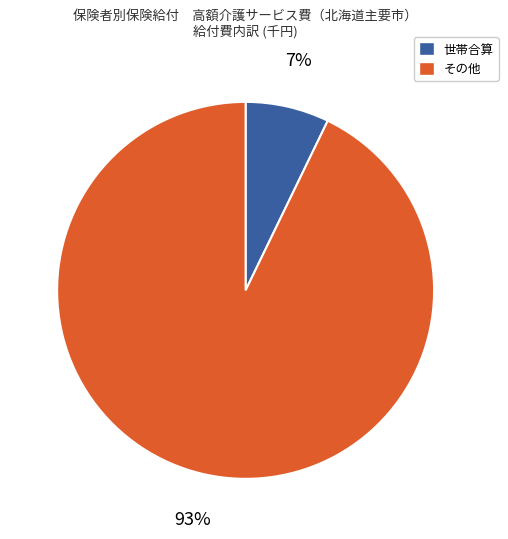

Which category has the biggest portion of the pie?

その他